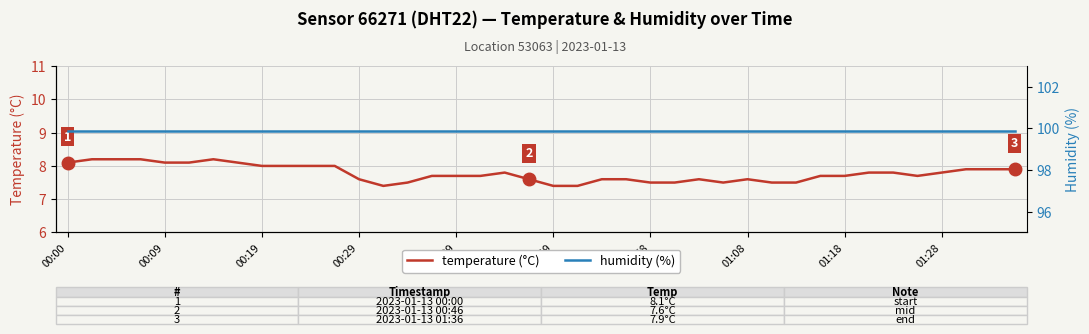

At 22, list the series in order from smallest to largest.

temperature (°C), humidity (%)